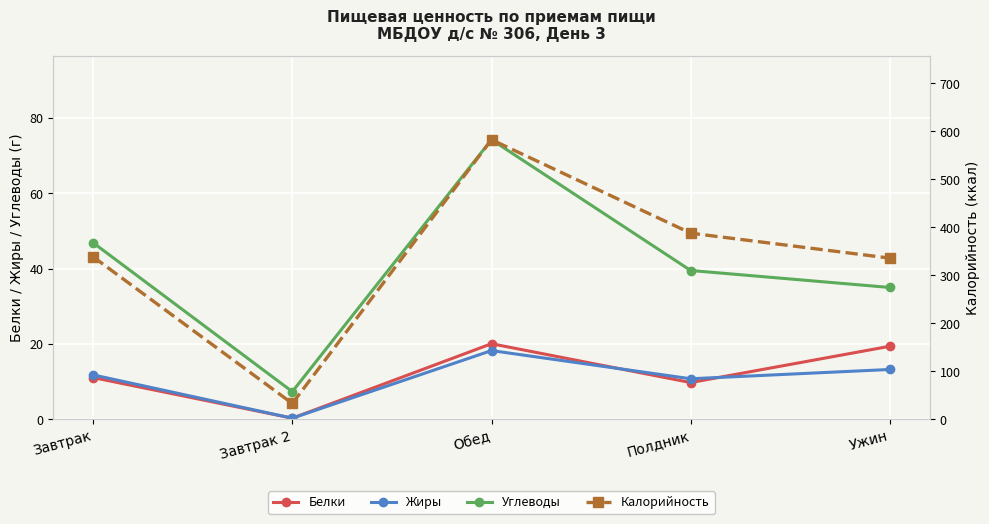

What is the sum of the Калорийность values at Полдник and Ужин?

724.0